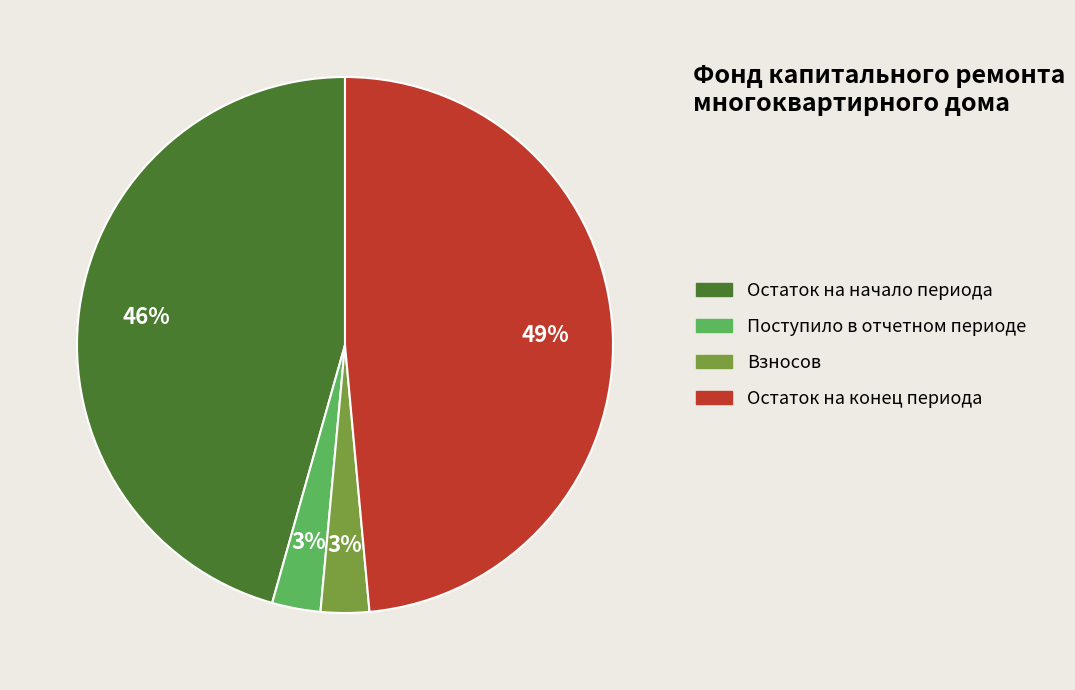

Is there a majority slice in this chart?

No